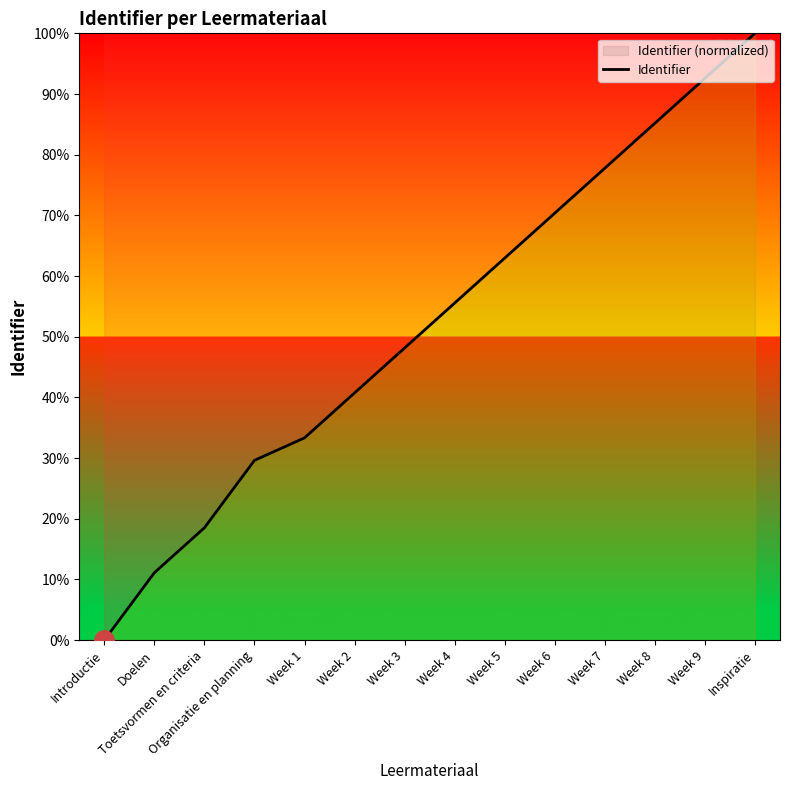

Count the number of data series in this chart.

1